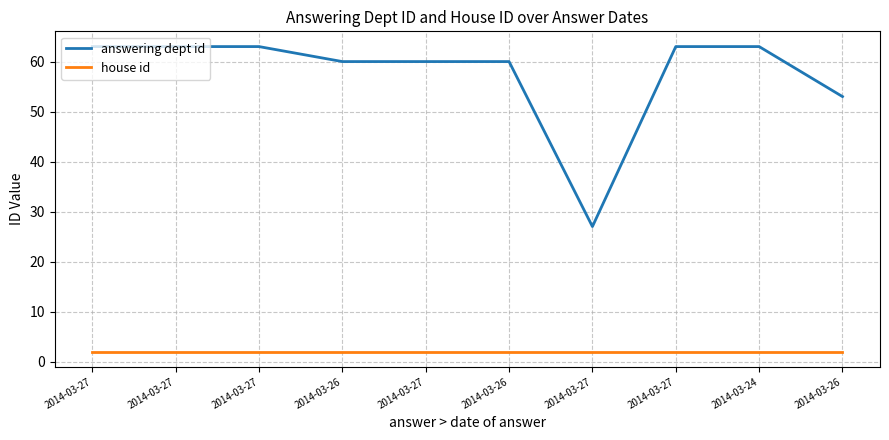

What are all the series names shown in the legend?

answering dept id, house id